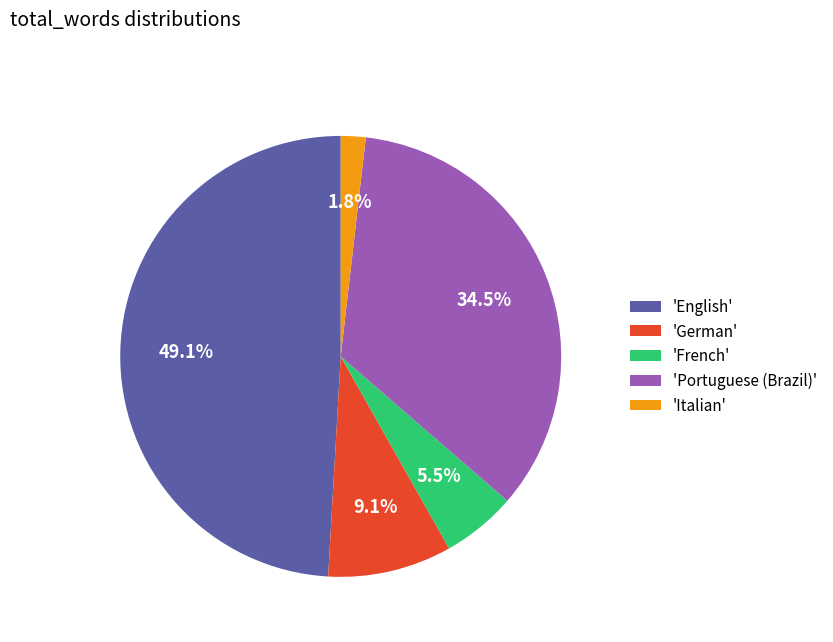

How many segments does this pie chart have?

5